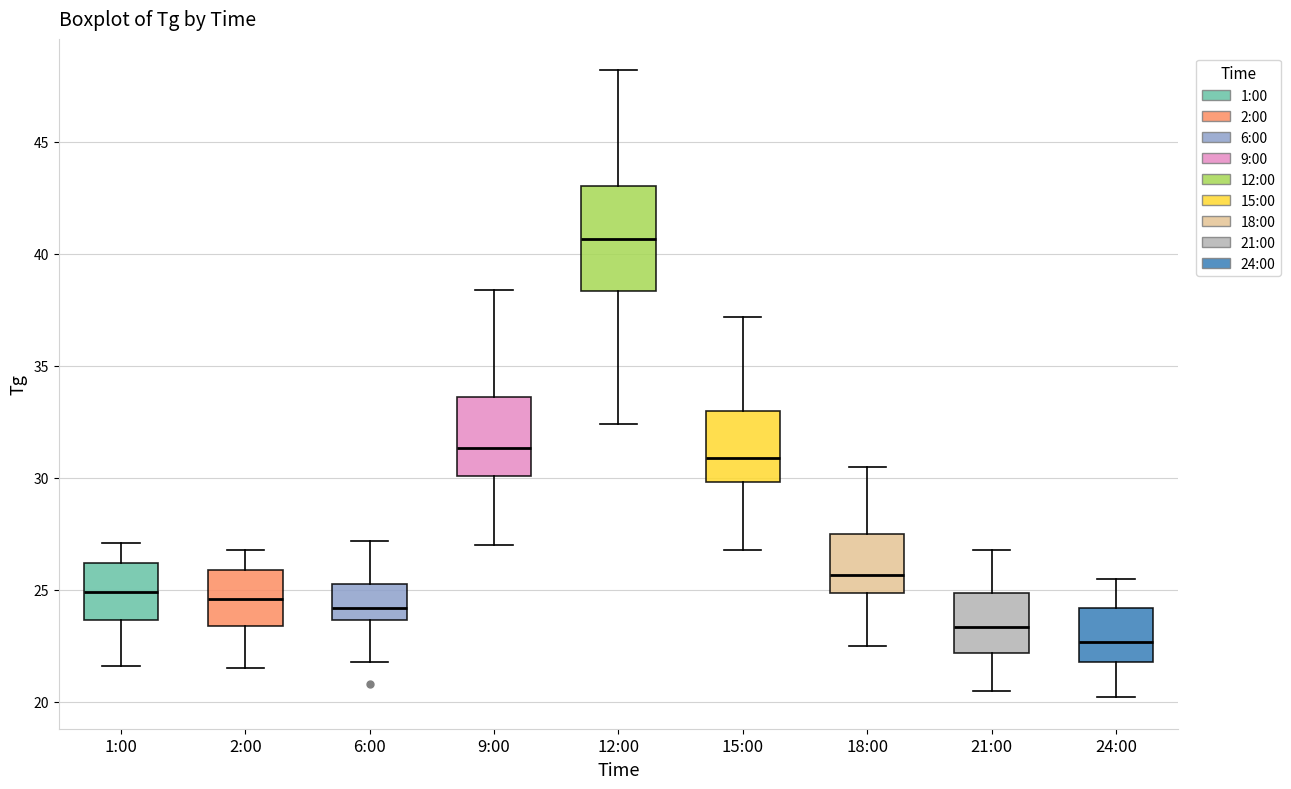

Reading left to right, transcribe this box plot: for each box, give where its median line is, the range the box spans, and where its two whiskers end, as read against the y-axis. The values are not printed on the chart, so give them approximately, as read against the axis.

1:00: median 25.0, box 23.5 to 26.0, whiskers 21.5 to 27.0
2:00: median 24.5, box 23.5 to 26.0, whiskers 21.5 to 27.0
6:00: median 24.0, box 23.5 to 25.5, whiskers 22.0 to 27.0
9:00: median 31.5, box 30.0 to 33.5, whiskers 27.0 to 38.5
12:00: median 40.5, box 38.5 to 43.0, whiskers 32.5 to 48.0
15:00: median 31.0, box 30.0 to 33.0, whiskers 27.0 to 37.0
18:00: median 25.5, box 25.0 to 27.5, whiskers 22.5 to 30.5
21:00: median 23.5, box 22.0 to 25.0, whiskers 20.5 to 27.0
24:00: median 22.5, box 22.0 to 24.0, whiskers 20.0 to 25.5